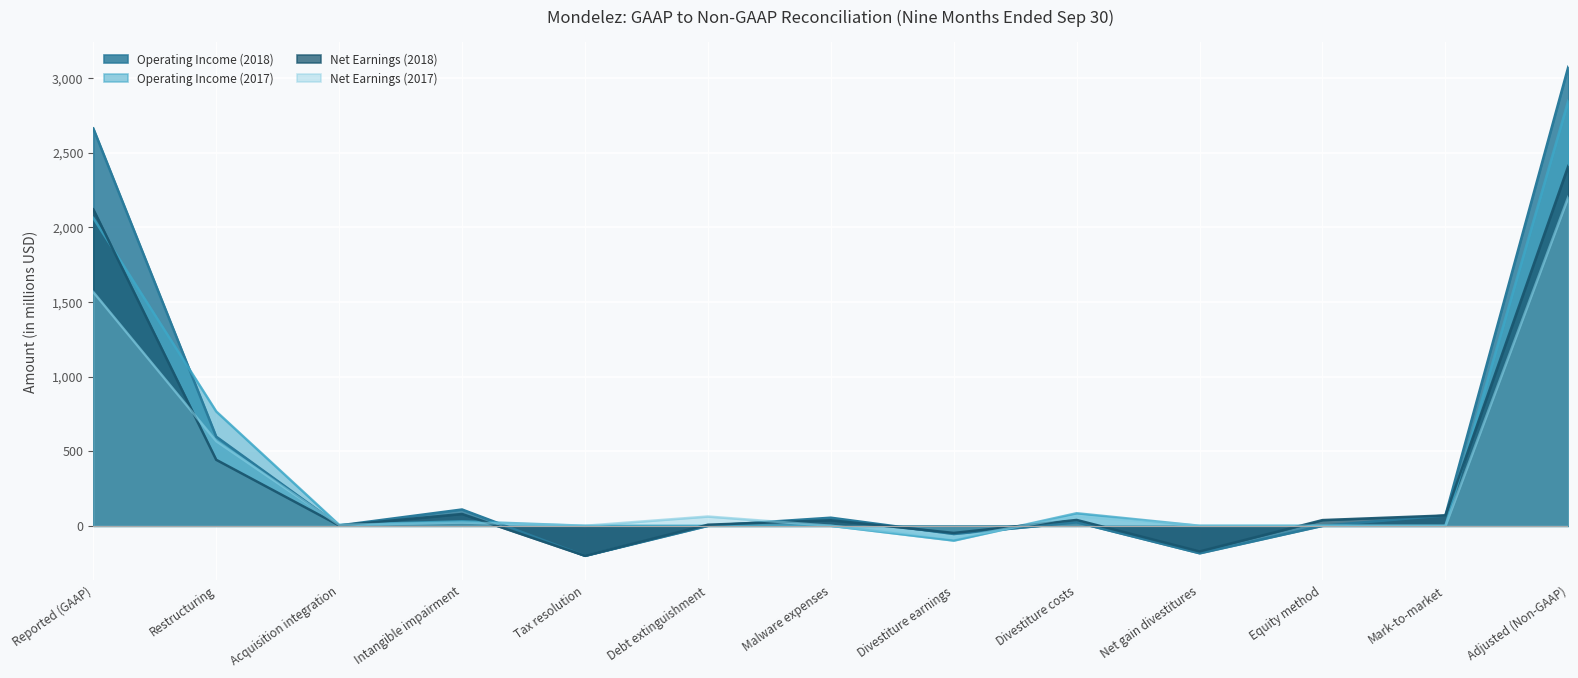

What is the sum of the Net Earnings (2018) values at Reported (GAAP) and Adjusted (Non-GAAP)?

4531